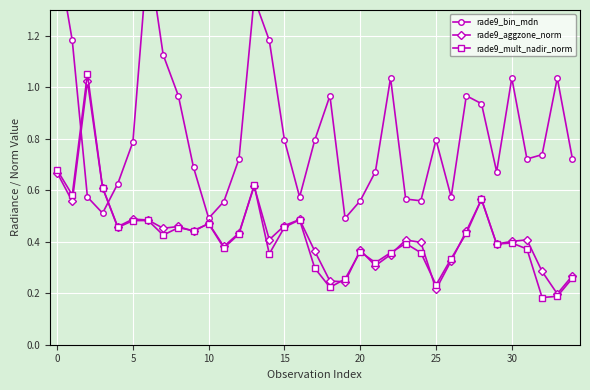

What is the maximum value shown in the chart?

1.5